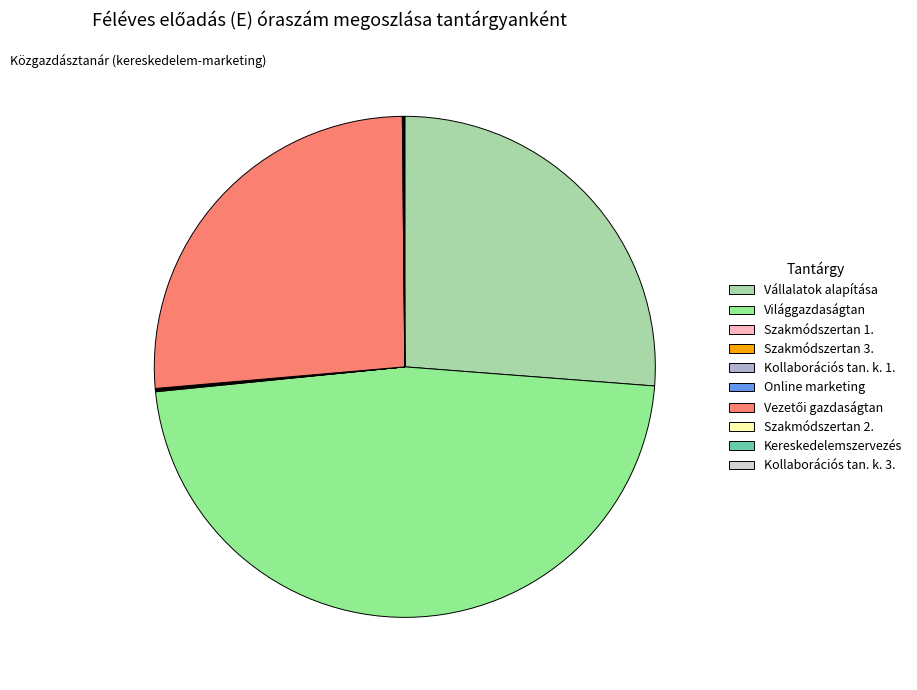

The Vállalatok alapítása slice represents 18% of the pie. True or false?

False